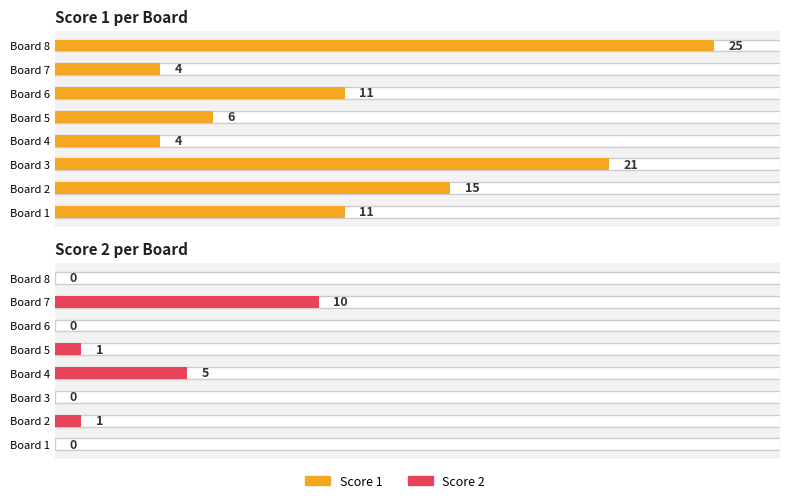

What is the difference between the maximum and second lowest values in the Score 2 series?

10